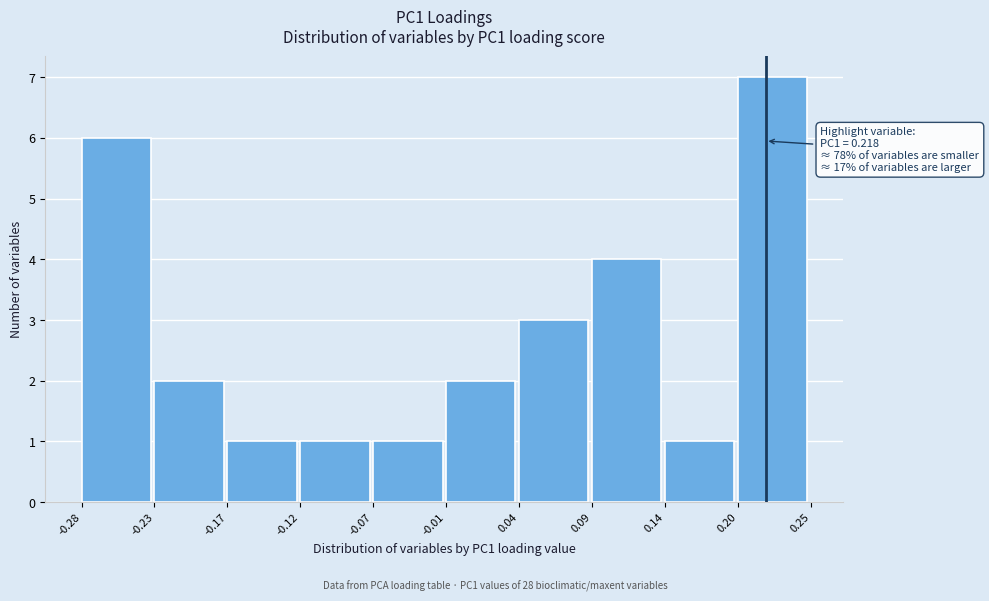

Over which range of the x-axis is the bar tallest?

0.20 to 0.25